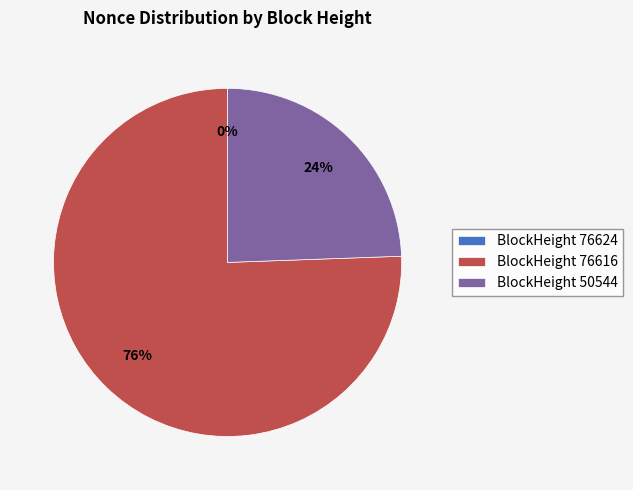

Which slice is the largest?

BlockHeight 76616